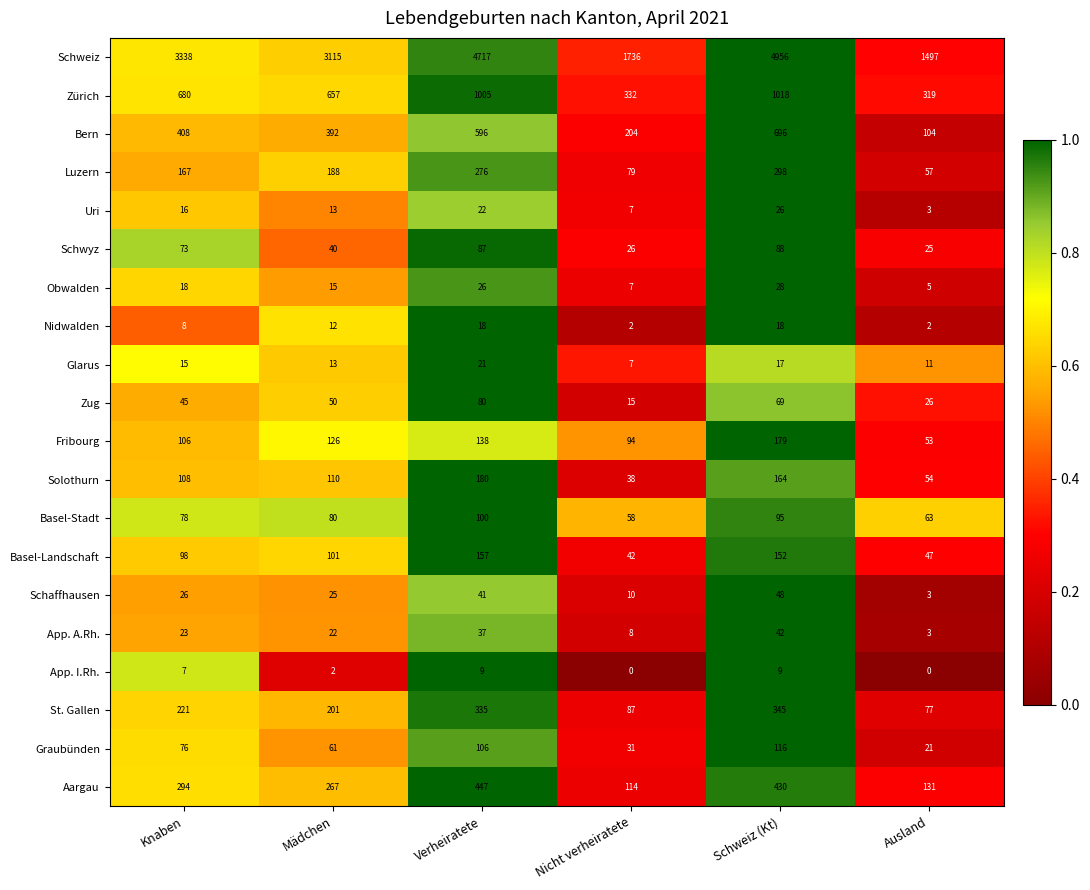

What is the maximum value shown in the chart?

4956